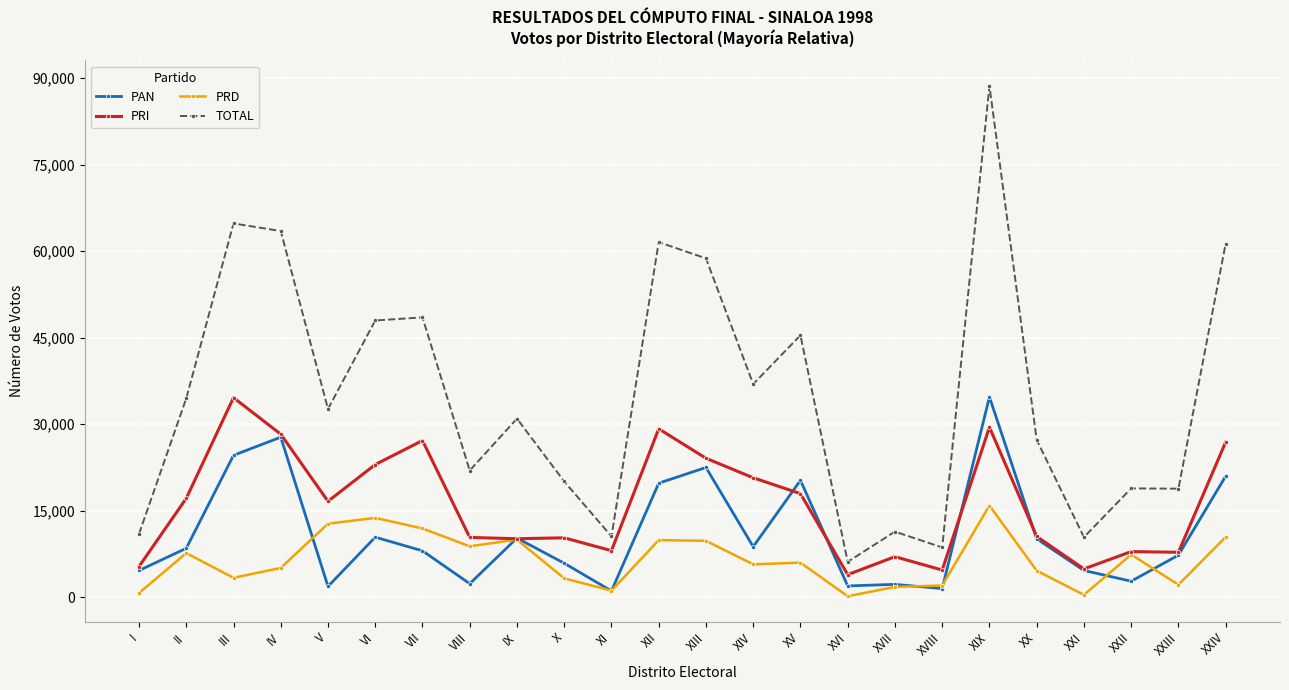

True or false: PRI and TOTAL intersect in this chart.

False